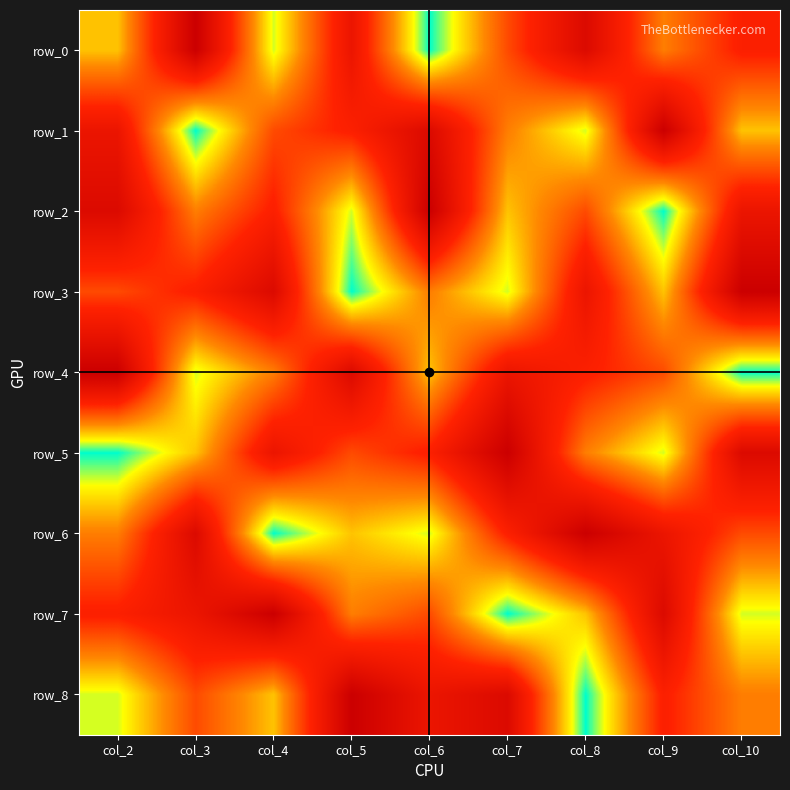

The row_7 series shows 2 at col_5. True or false?

False